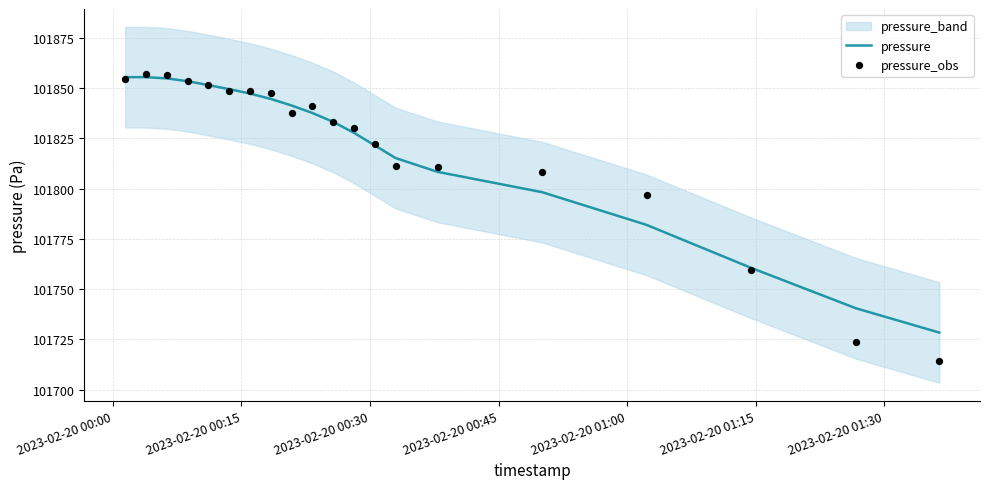

At how many categories does at least one series exceed 101780?

17